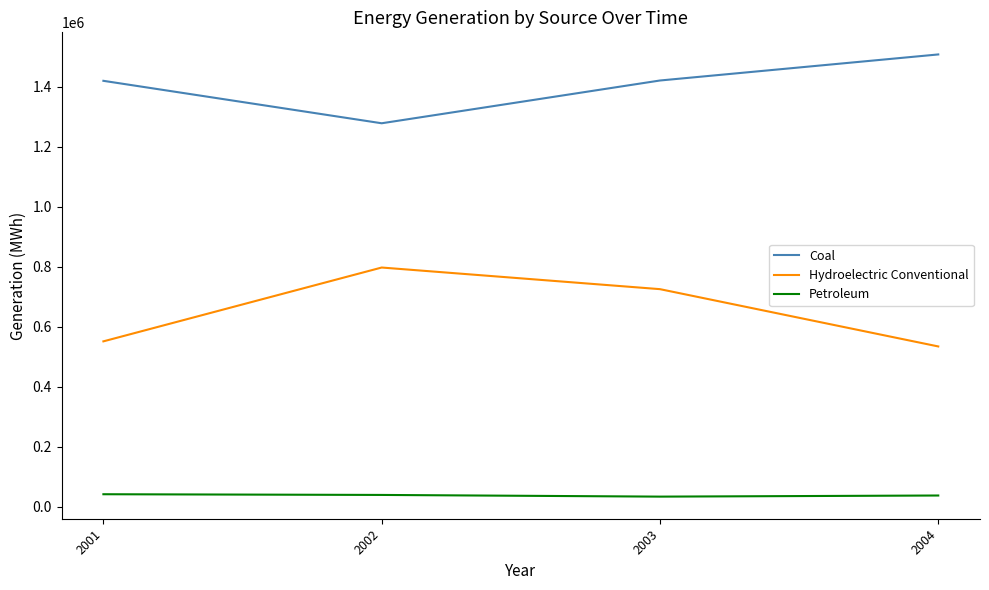

Which series has the widest spread of values?

Hydroelectric Conventional